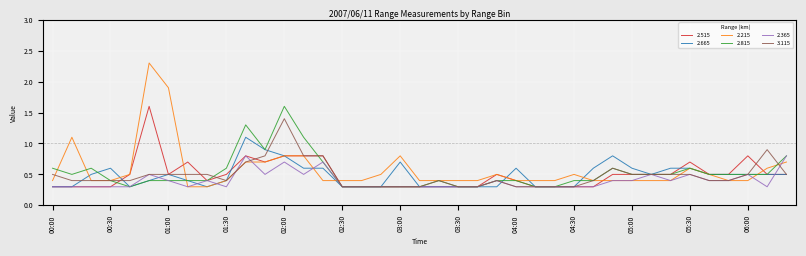

Which series has the largest range (max minus min)?

2.215